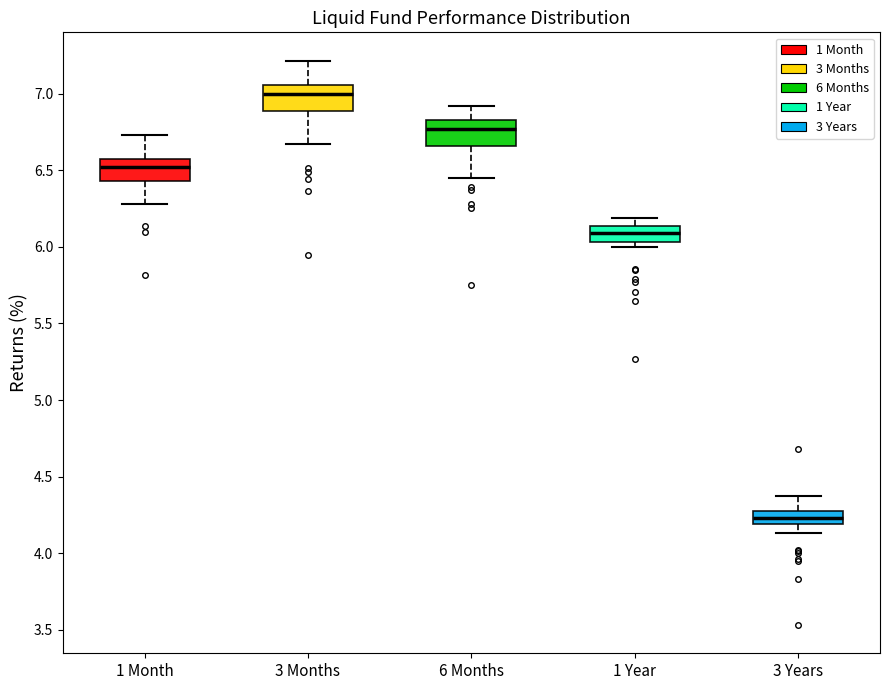

Where does the lower whisker of the box for 1 Month end on the y-axis? The values are not printed on the chart, so give them approximately, as read against the axis.

6.30